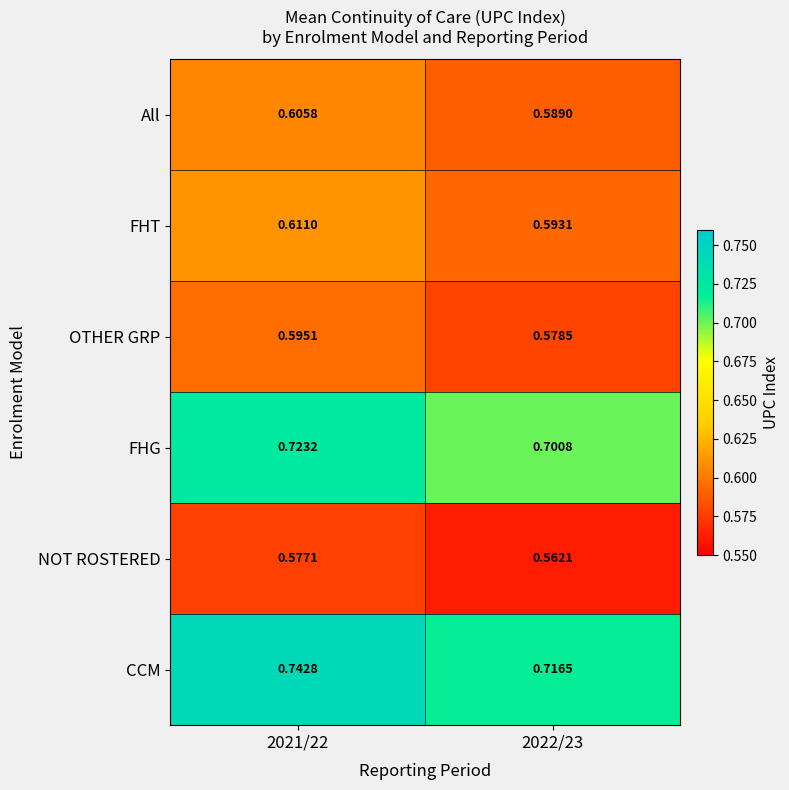

Rank the series by their maximum value, from lowest to highest.

NOT ROSTERED, OTHER GRP, All, FHT, FHG, CCM